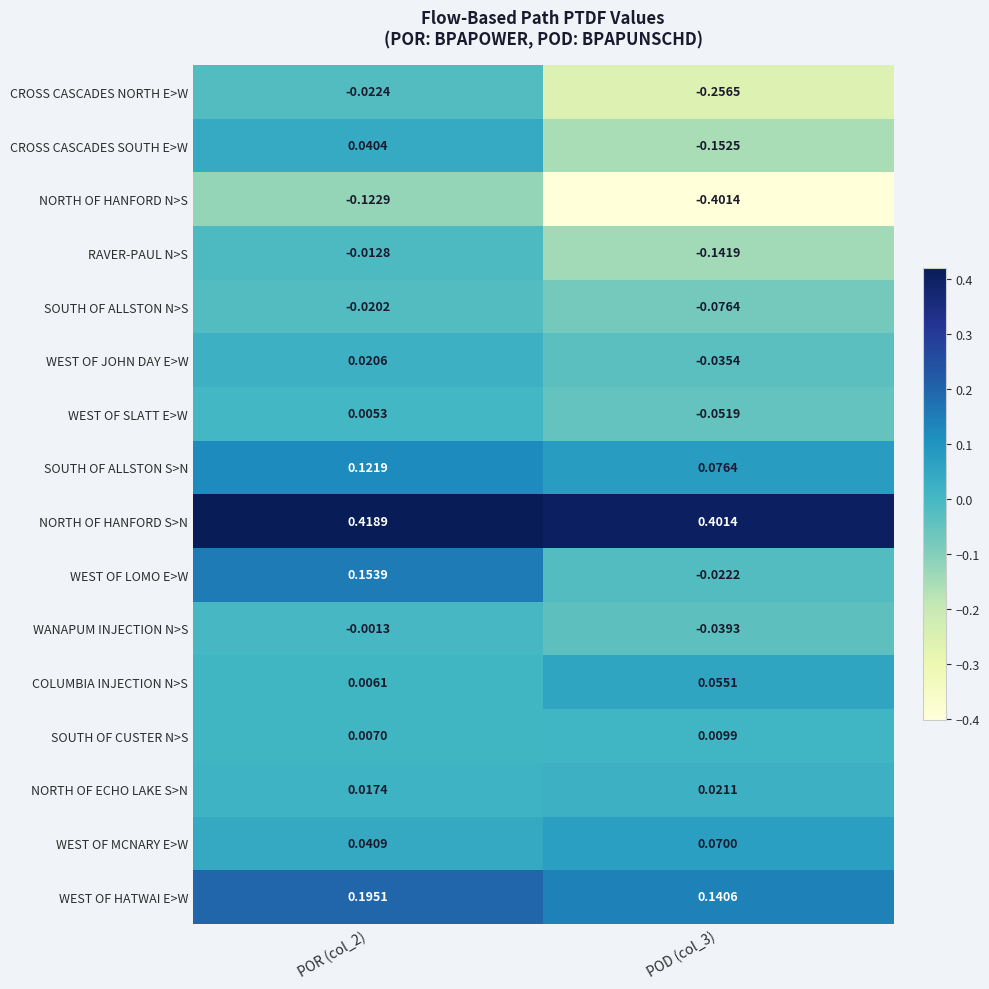

At how many categories does at least one series exceed 0?

2